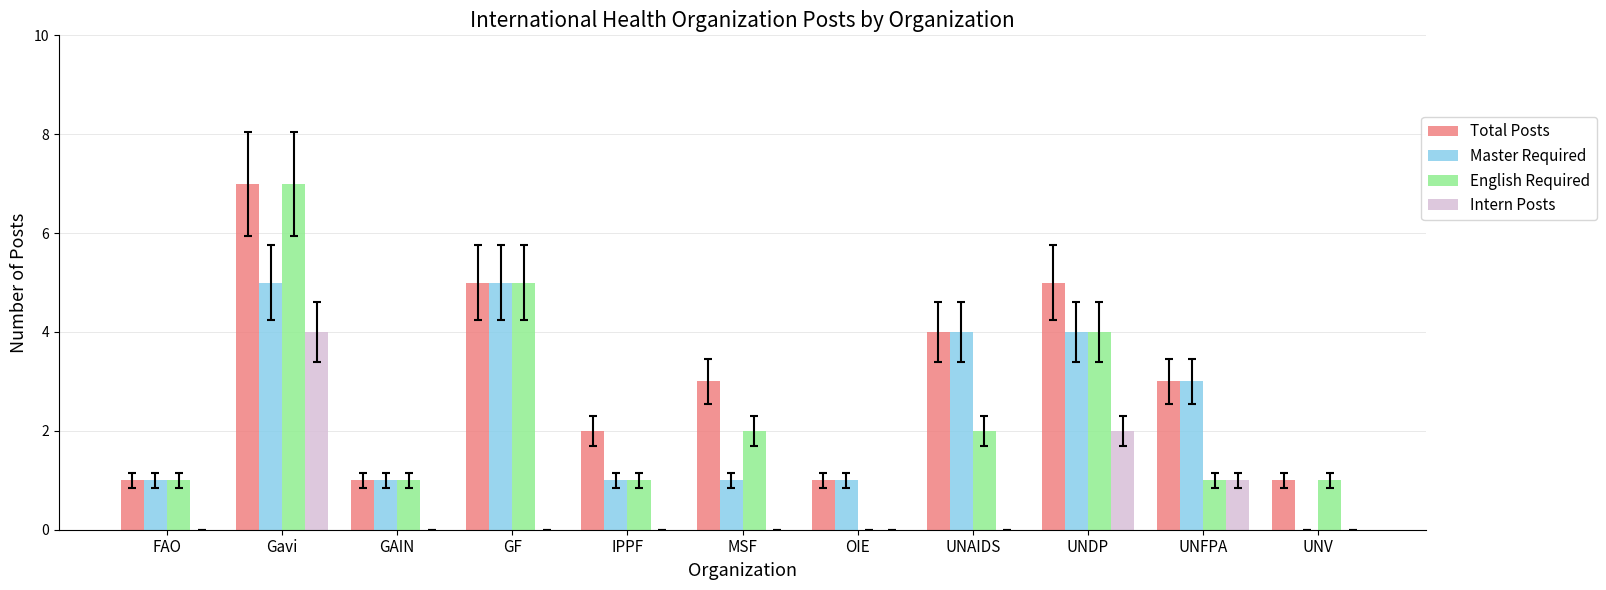

Which series changed the most between FAO and UNDP?

Total Posts